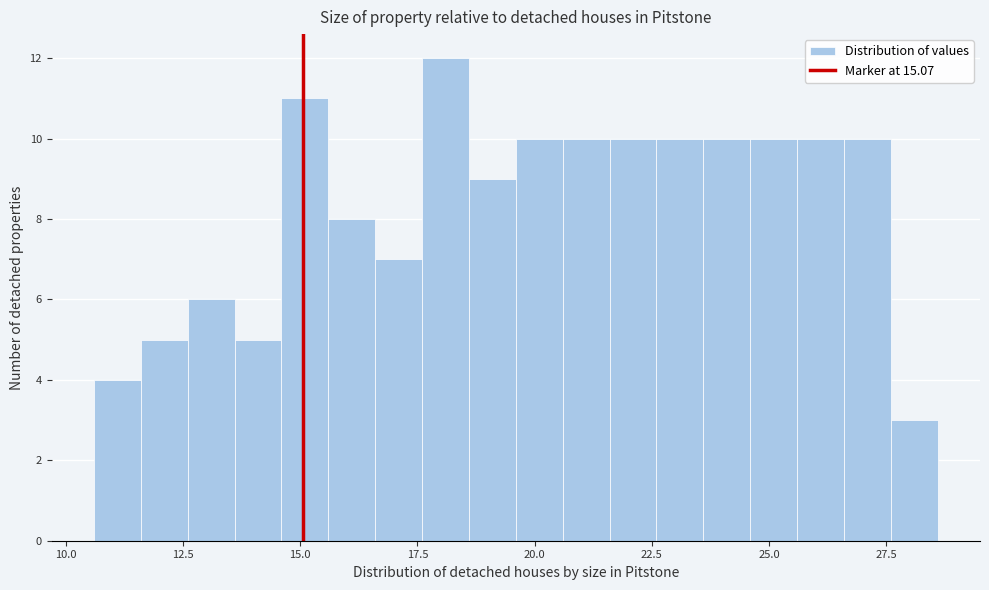

Read against the x-axis, roughly where is the centre of the tallest bar?

18.0